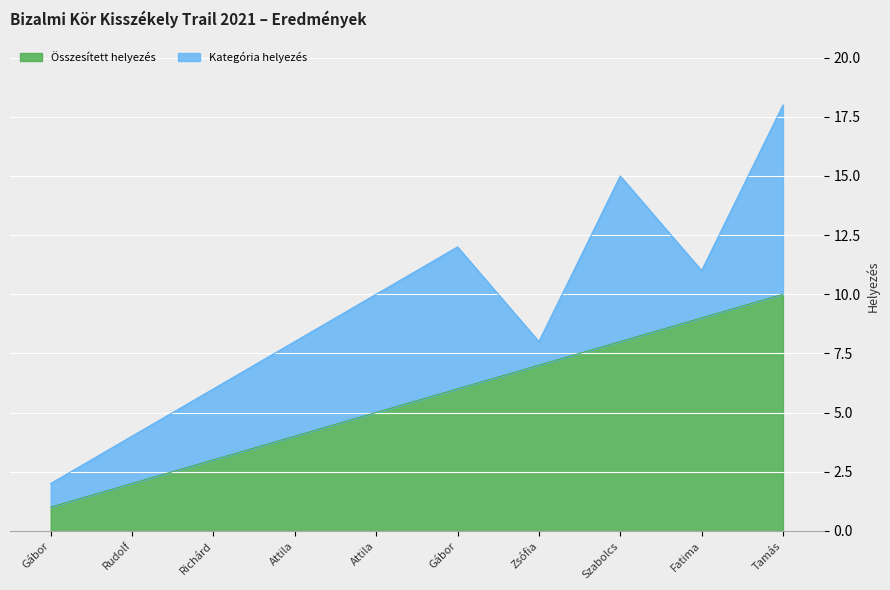

What is the average value?

6